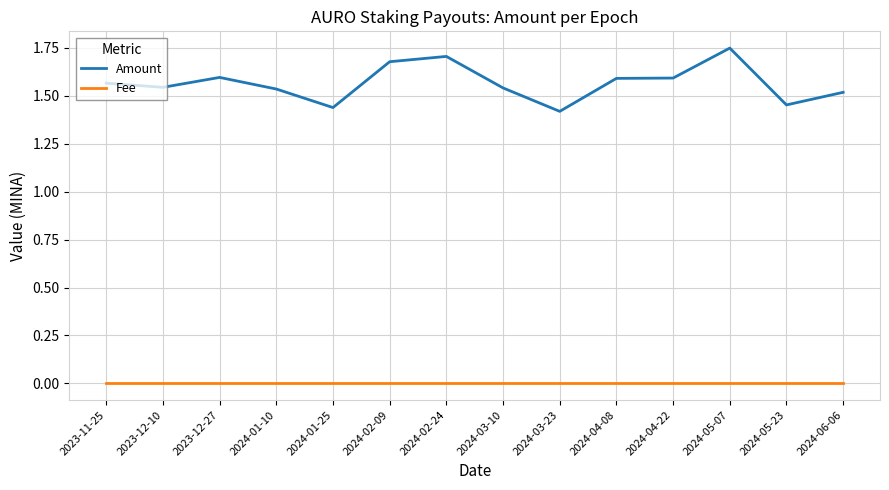

True or false: Fee and Amount cross at least once.

False